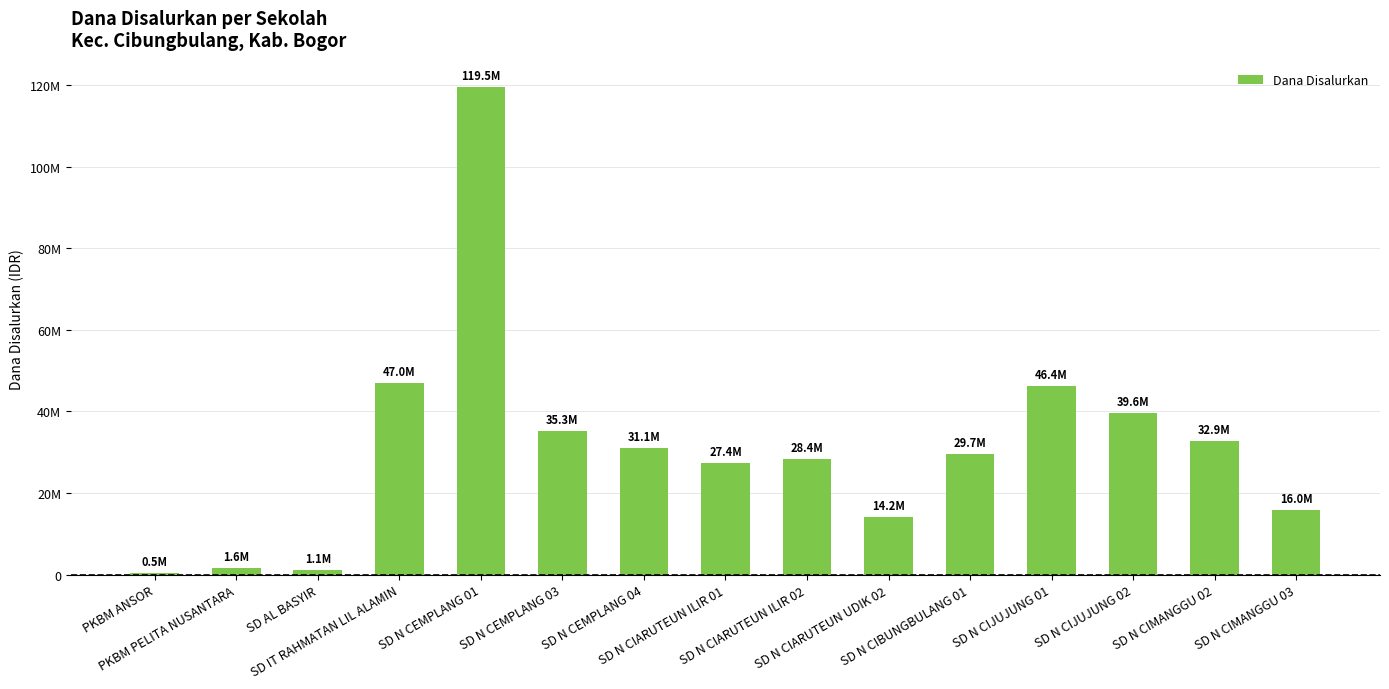

What position from the right is SD N CIJUJUNG 02?

3